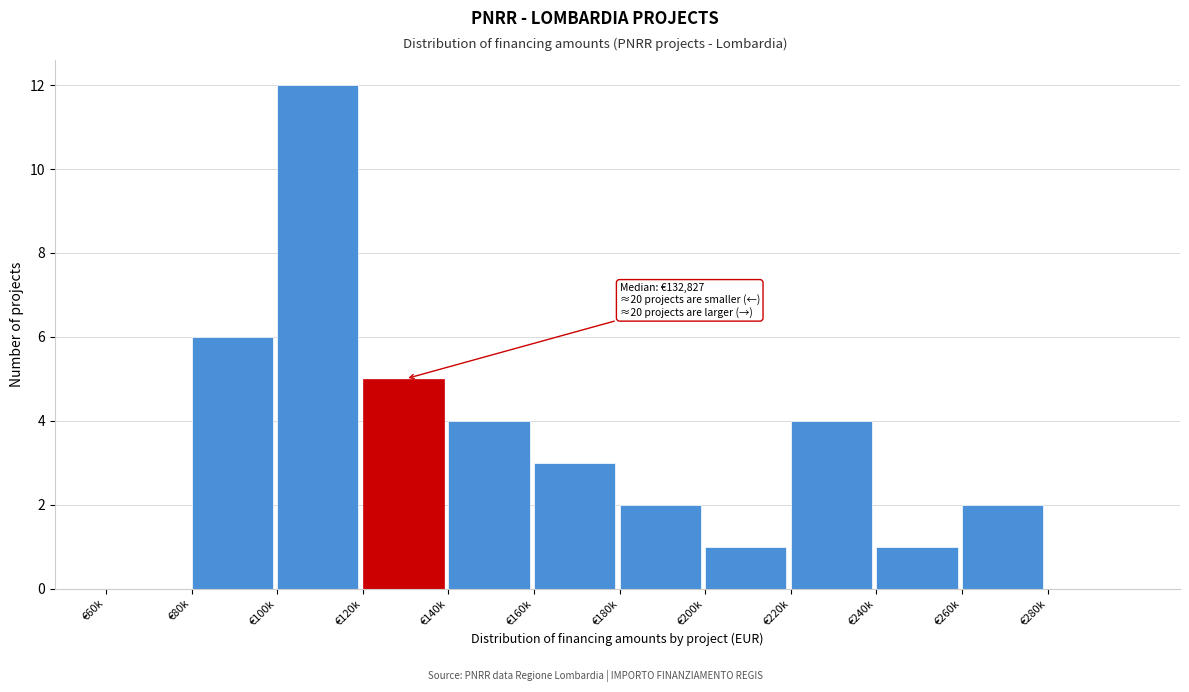

Reading left to right, transcribe all the data shown in this chart.

€60k=0	€80k=6	€100k=12	€120k=5	€140k=4	€160k=3	€180k=2	€200k=1	€220k=4	€240k=1	€260k=2	€280k=0